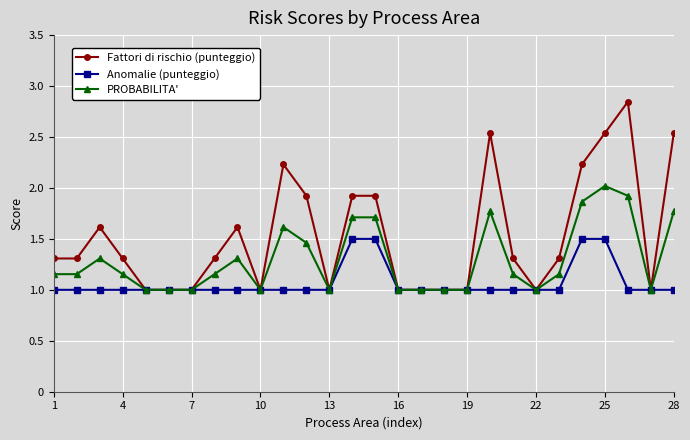

List the series in order of their peak value, highest first.

Fattori di rischio (punteggio), PROBABILITA', Anomalie (punteggio)